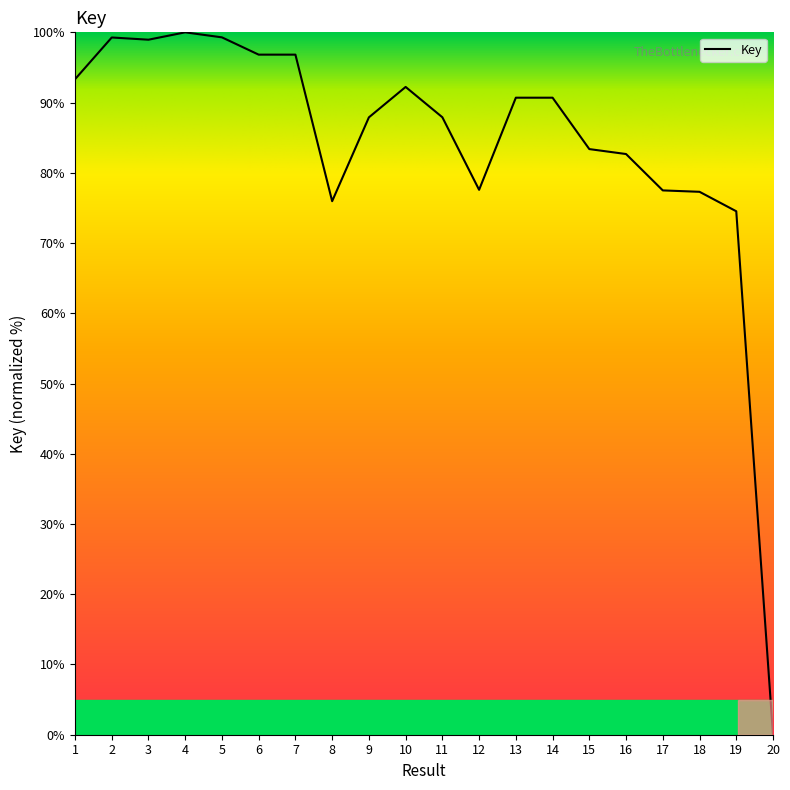

What is the ratio of the value at 17 to the value at 8?

1.0